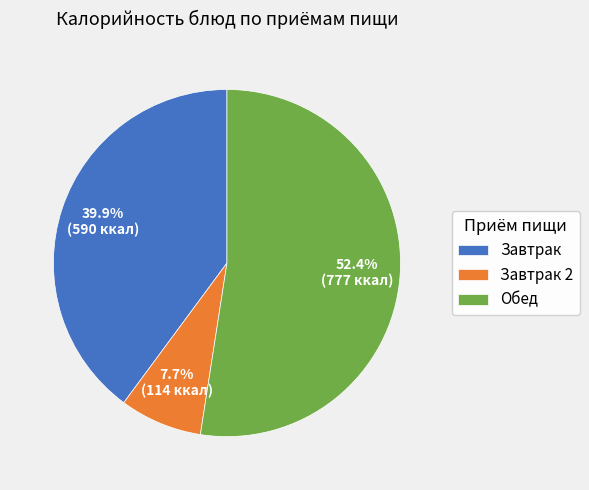

What percentage do Завтрак and Обед together represent?

92.3%